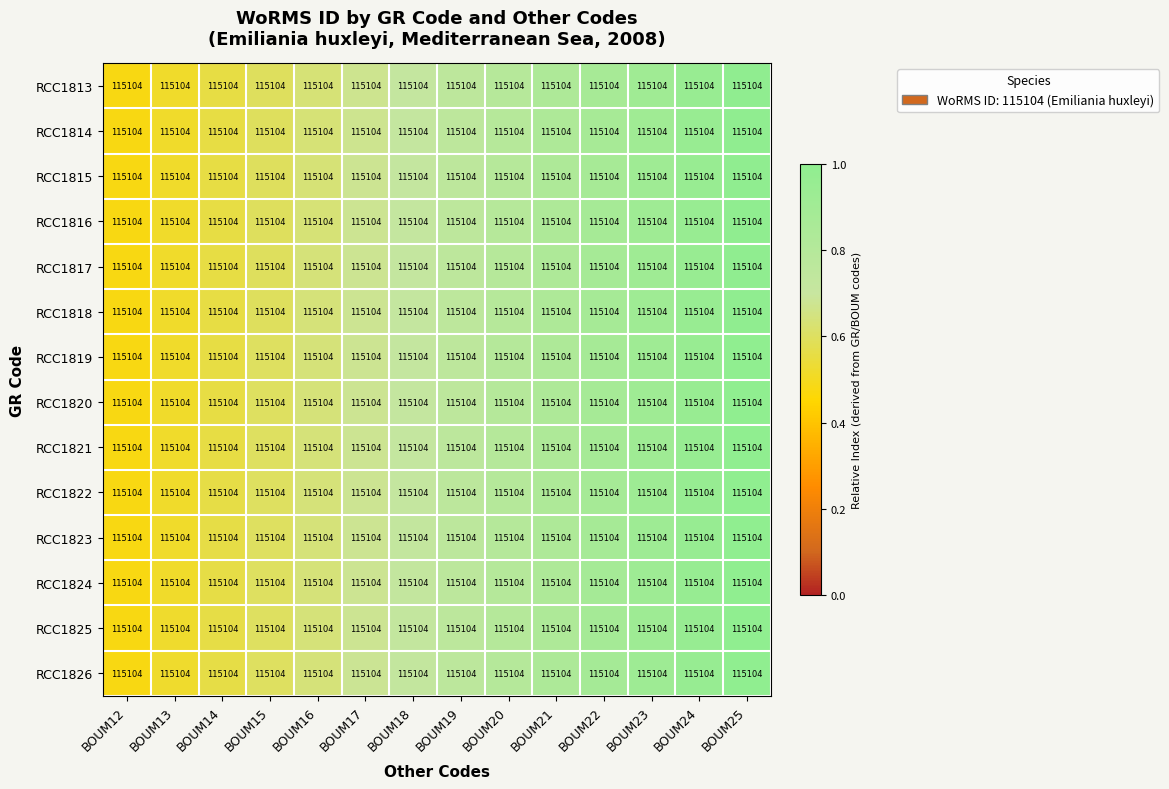

At which label is RCC1820 closest to 0?

BOUM12